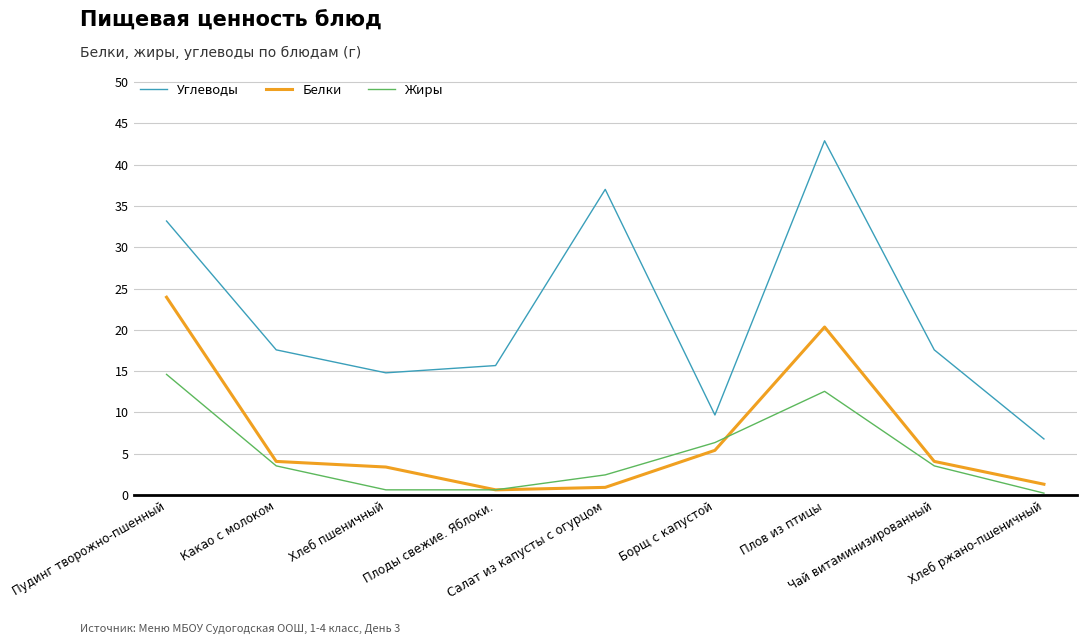

Which series has the largest range (max minus min)?

Углеводы